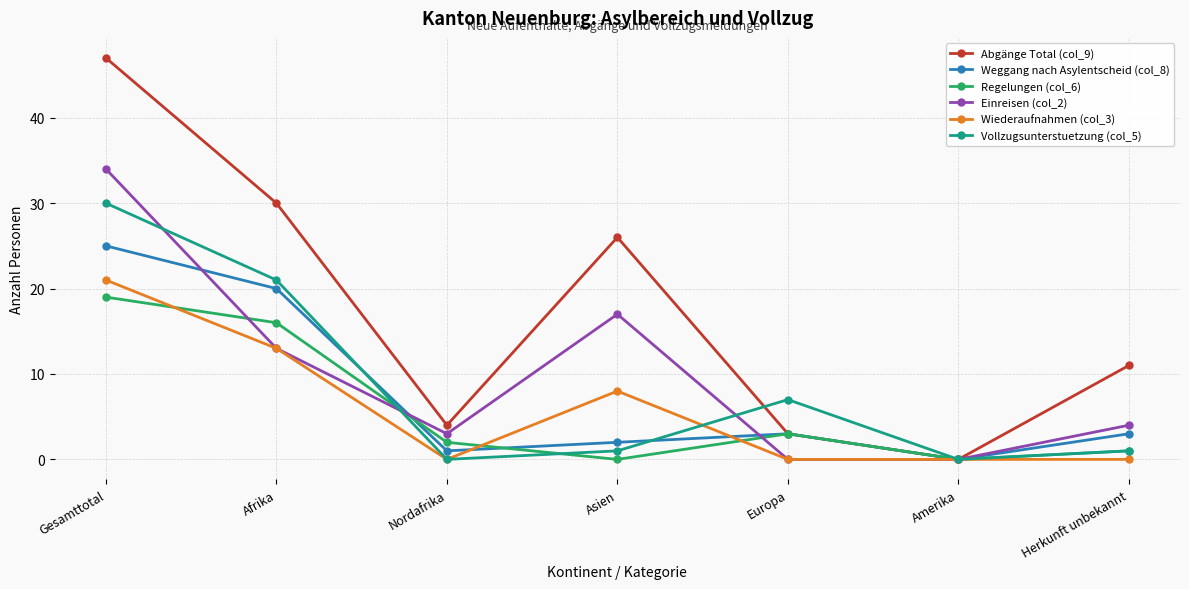

How many lines are shown in the chart?

6